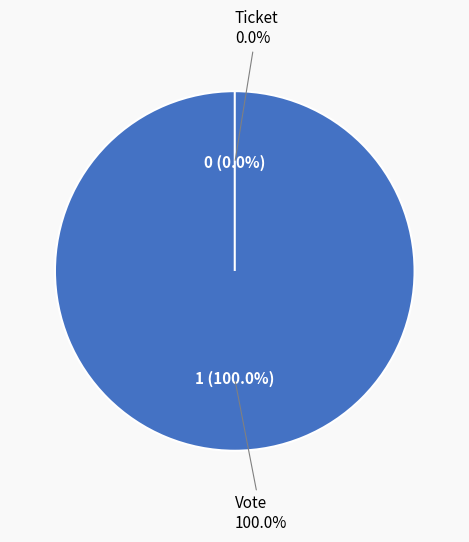

Rank the categories by value from highest to lowest.

Vote, Ticket